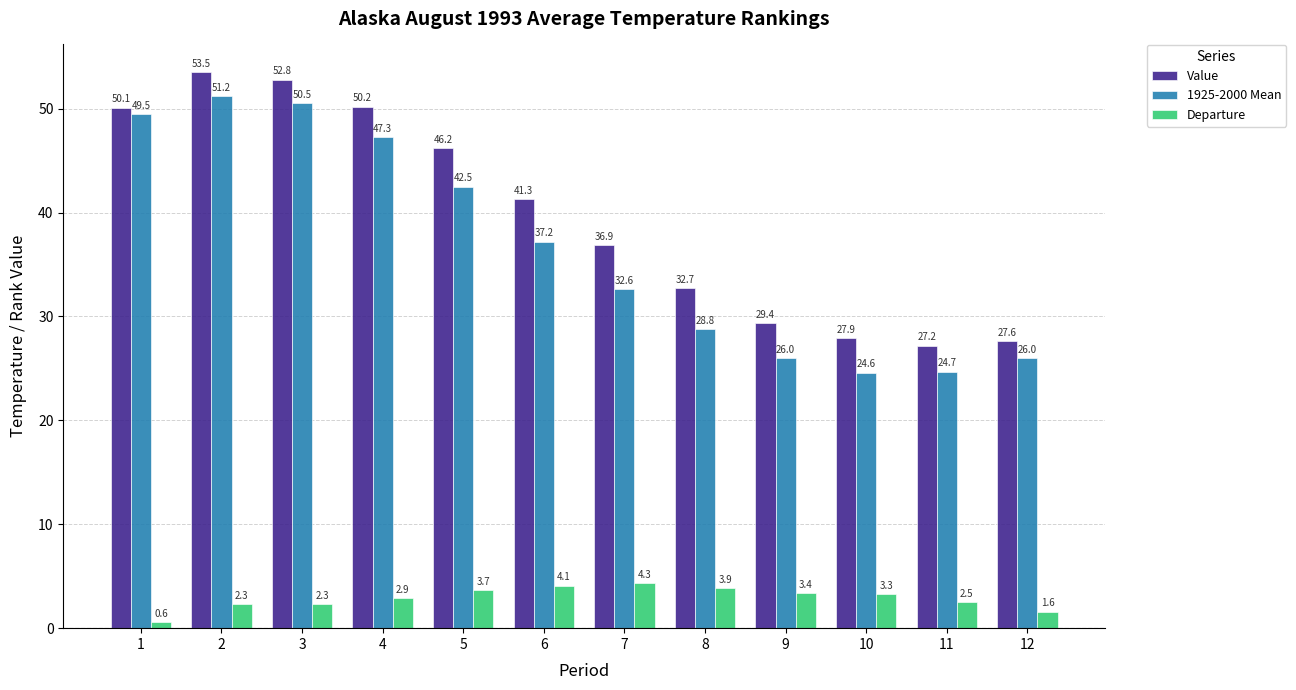

At which category is the sum across all series the highest?

2